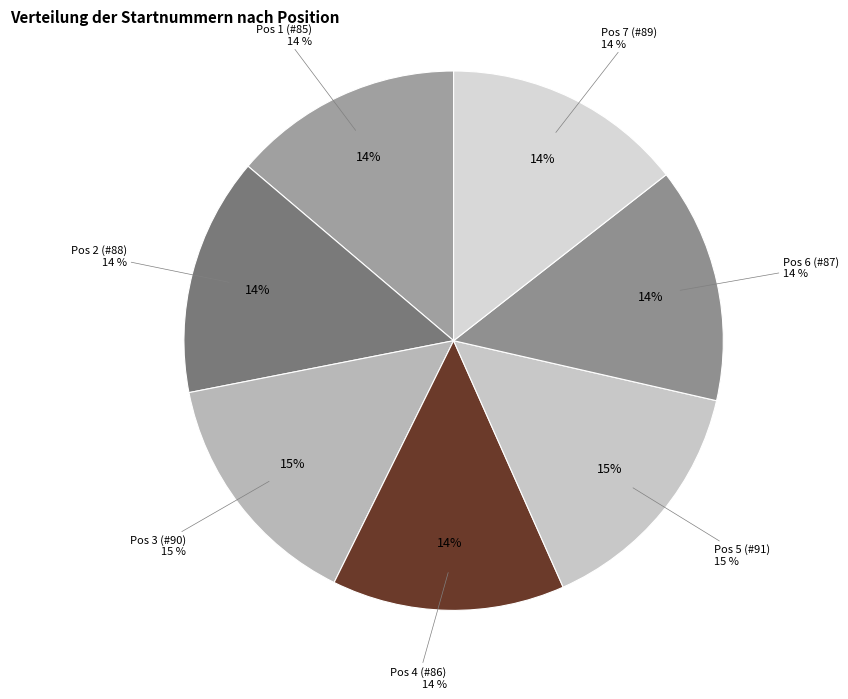

What is the total percentage of Pos 1 (#85) and Pos 2 (#88)?

28.1%